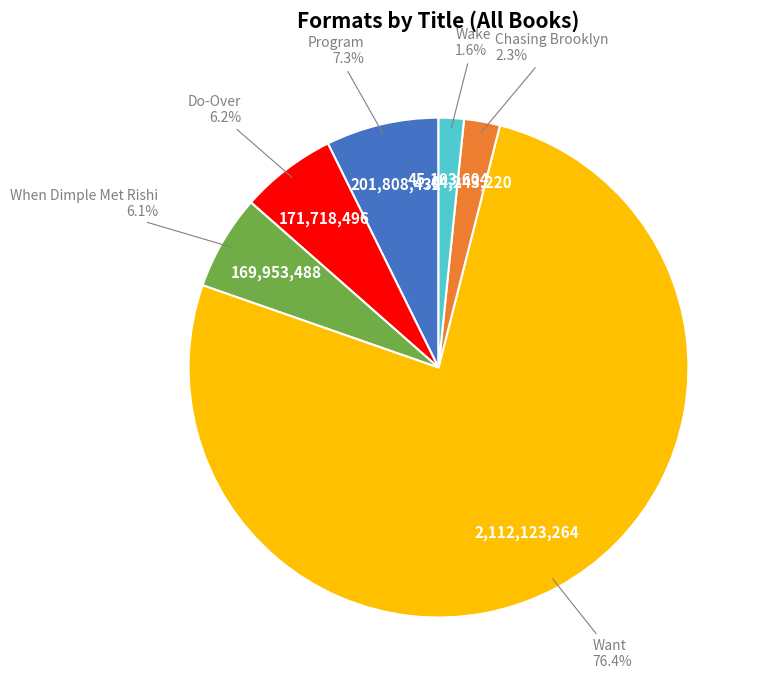

Does any single category account for the majority?

Yes